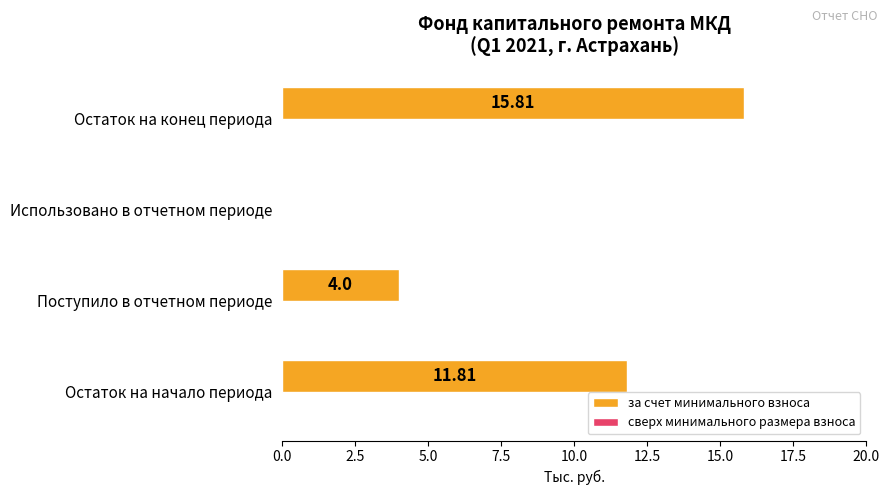

What is the change in value from Остаток на начало периода to Поступило в отчетном периоде?

-7.8